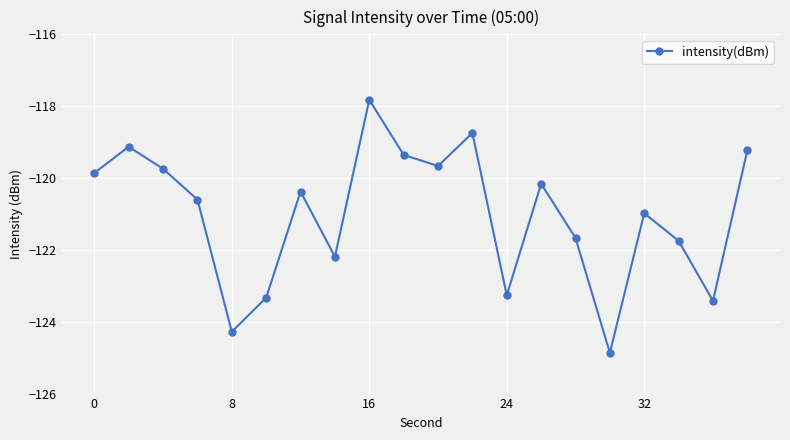

What is the average value?

-121.0